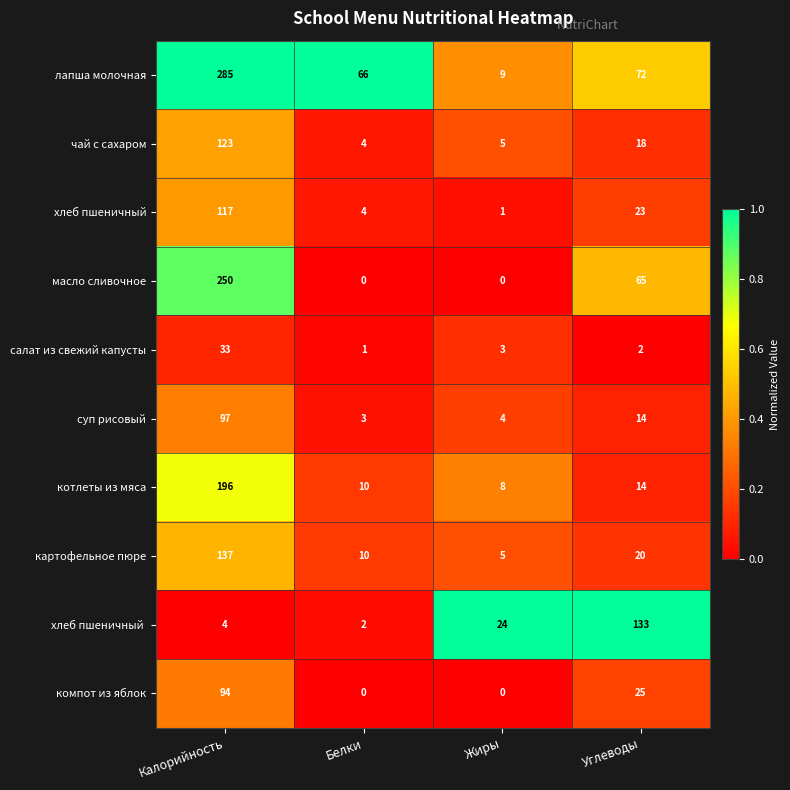

True or false: компот из яблок has a value of 135 at Калорийность.

False